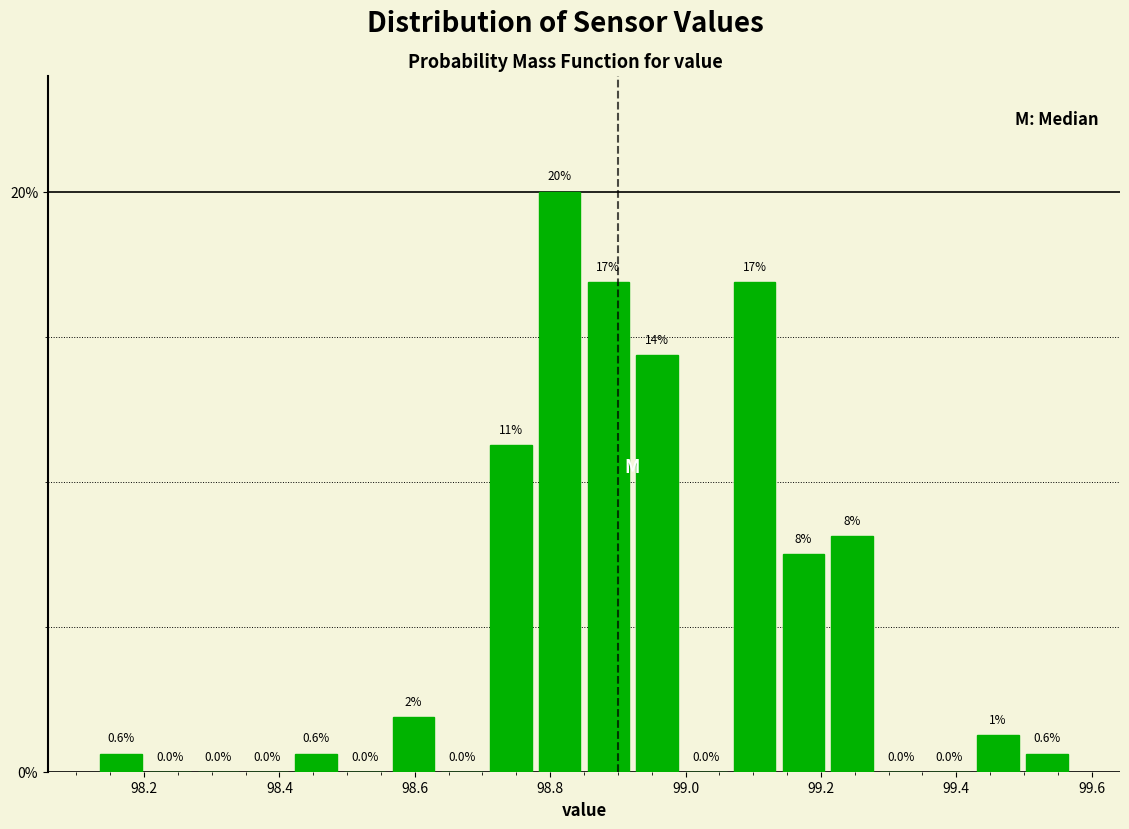

Around what value on the x-axis is the tallest bar? Give the approximate position of its centre, as read against the axis.

98.82